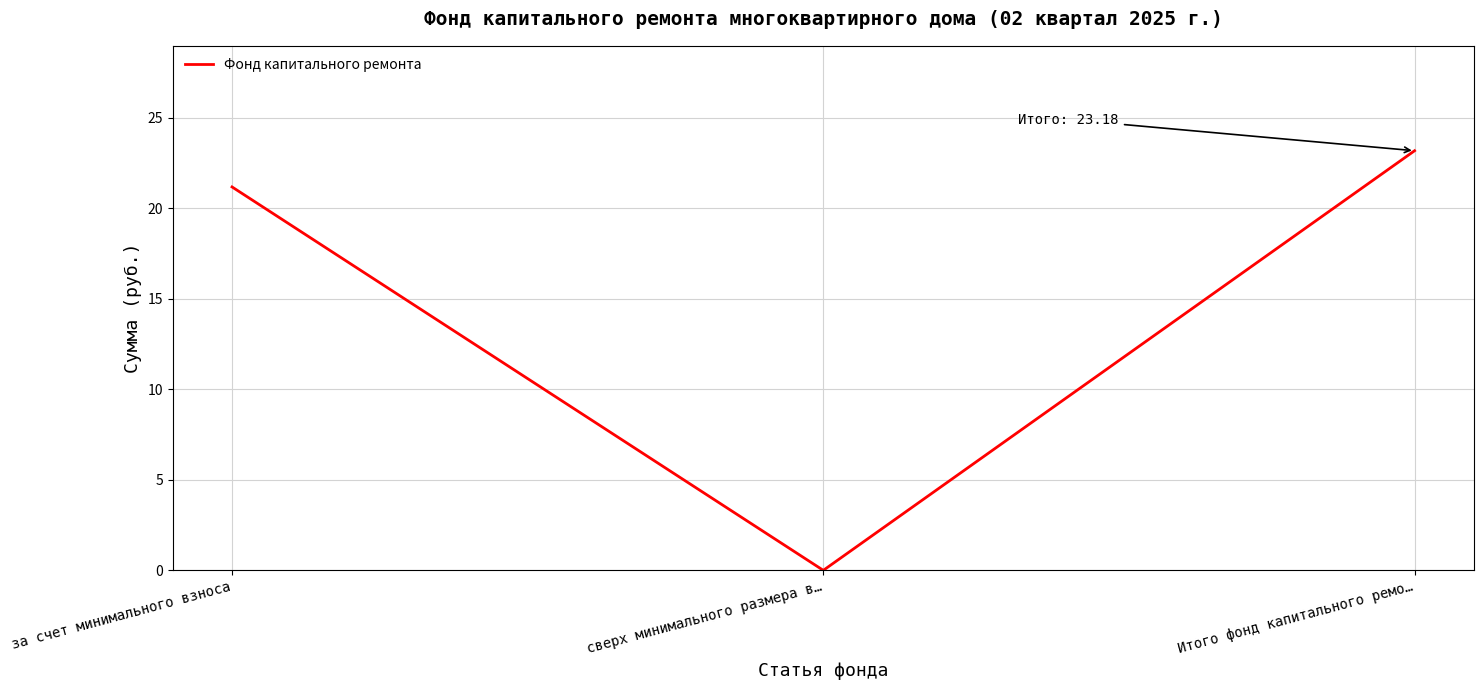

At which label is the value closest to 11?

за счет минимального взноса